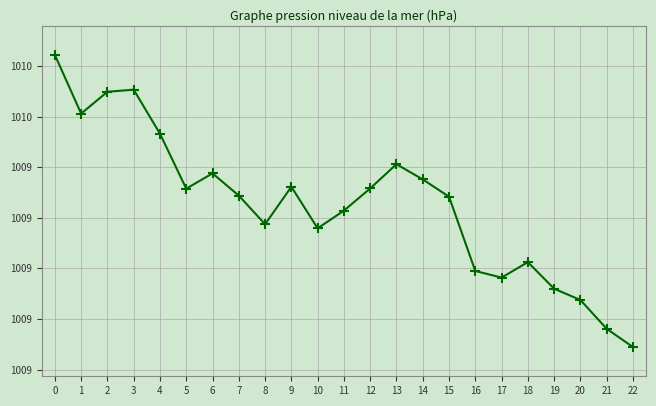

Rank the categories by value from highest to lowest.

0, 3, 2, 1, 4, 13, 6, 14, 9, 12, 5, 7, 15, 11, 8, 10, 18, 16, 17, 19, 20, 21, 22